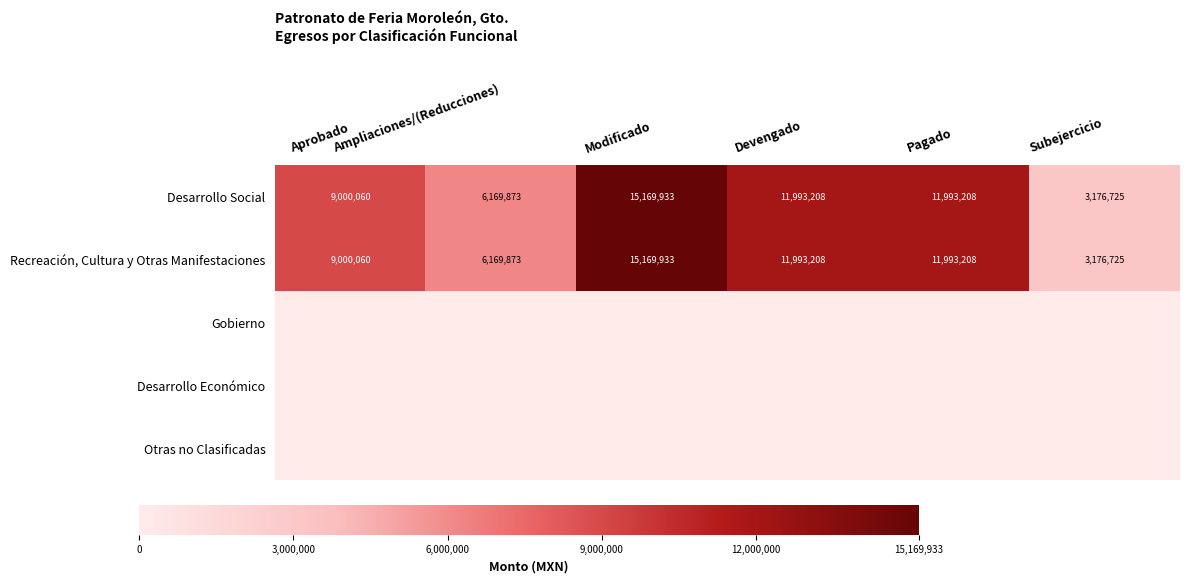

What is the difference between the second highest and minimum values in the Desarrollo Social series?

8816483